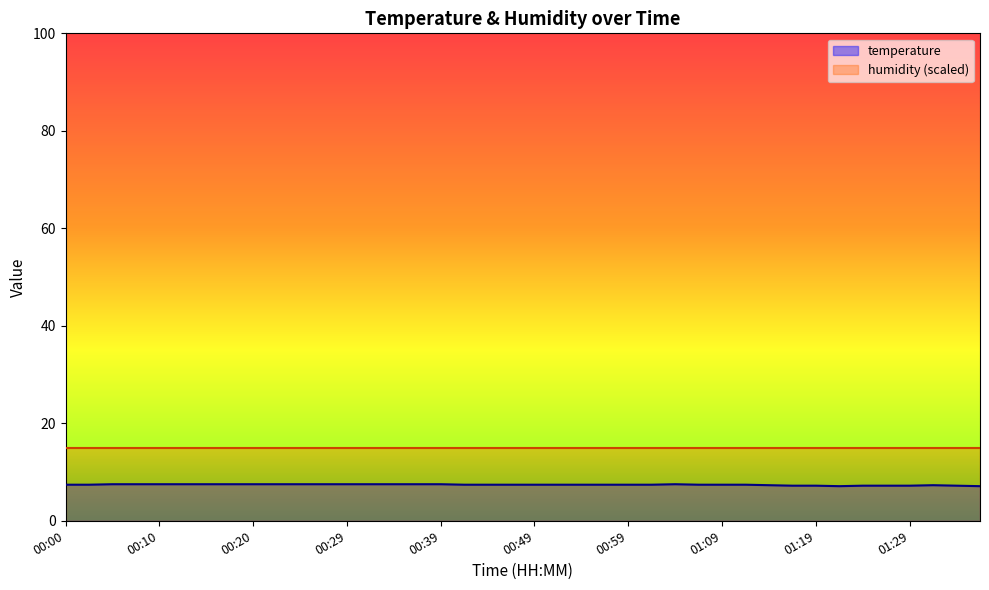

How many points are higher than both their immediate neighbors (excluding endpoints)?

2